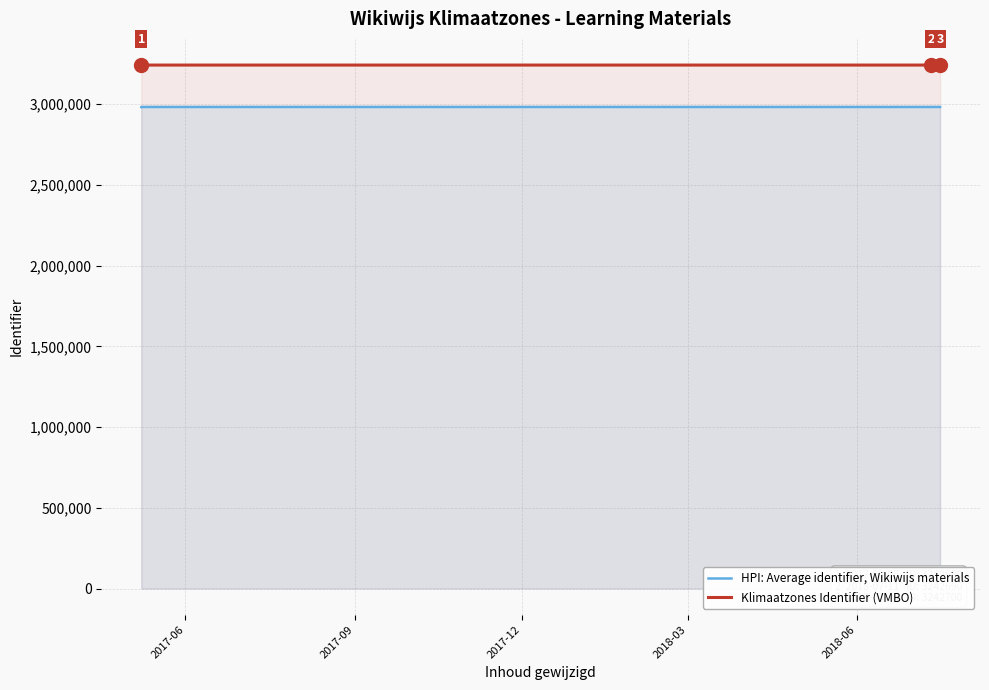

True or false: Klimaatzones Identifier (VMBO) and HPI: Average identifier, Wikiwijs materials intersect in this chart.

False